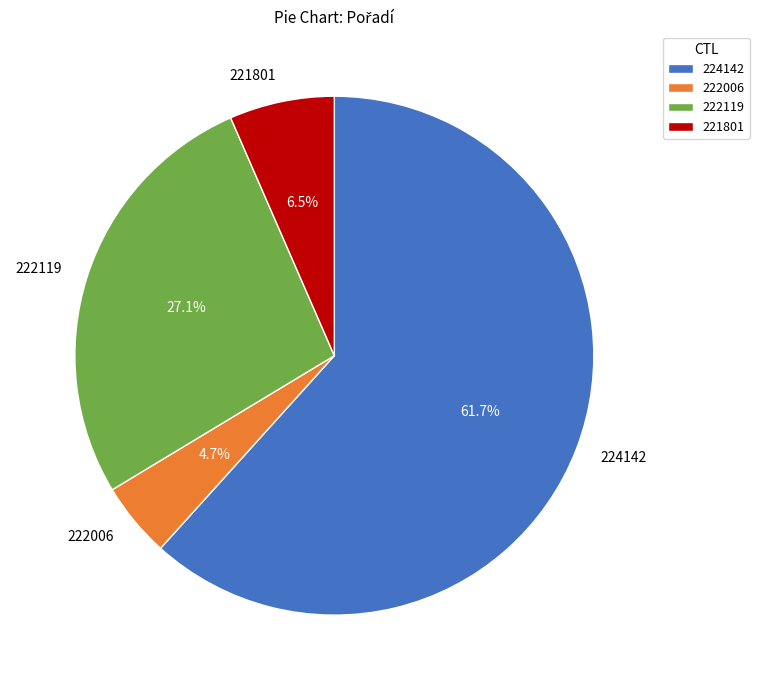

How many slices are in this pie chart?

4